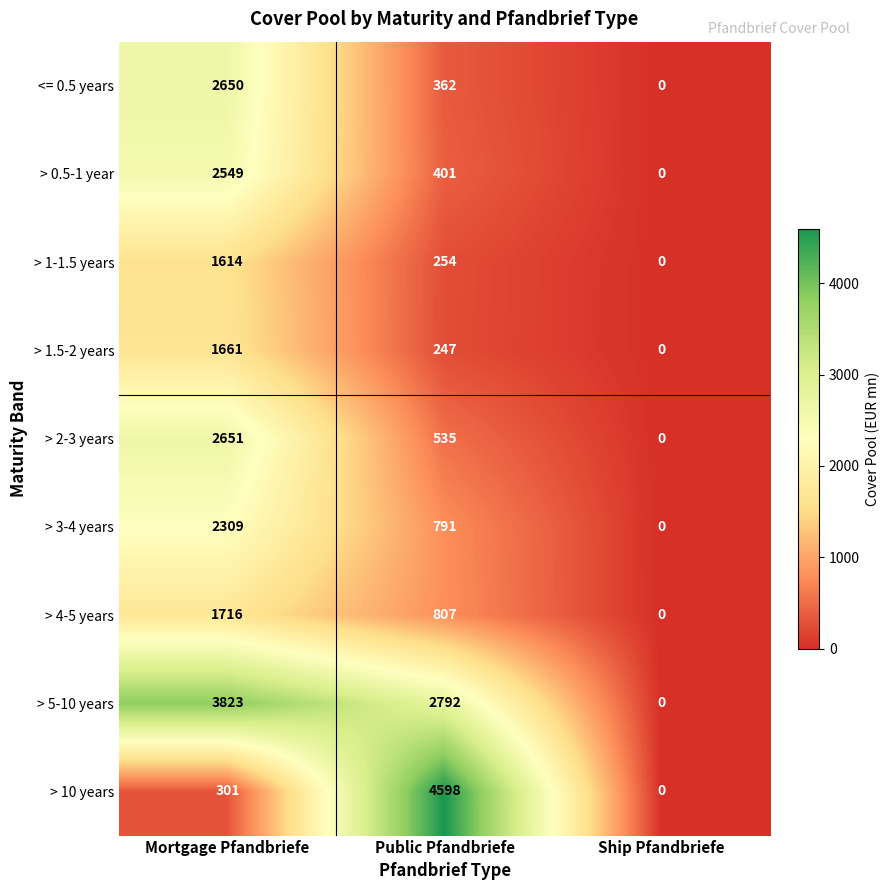

True or false: > 0.5-1 year has a value of 0 at Ship Pfandbriefe.

True